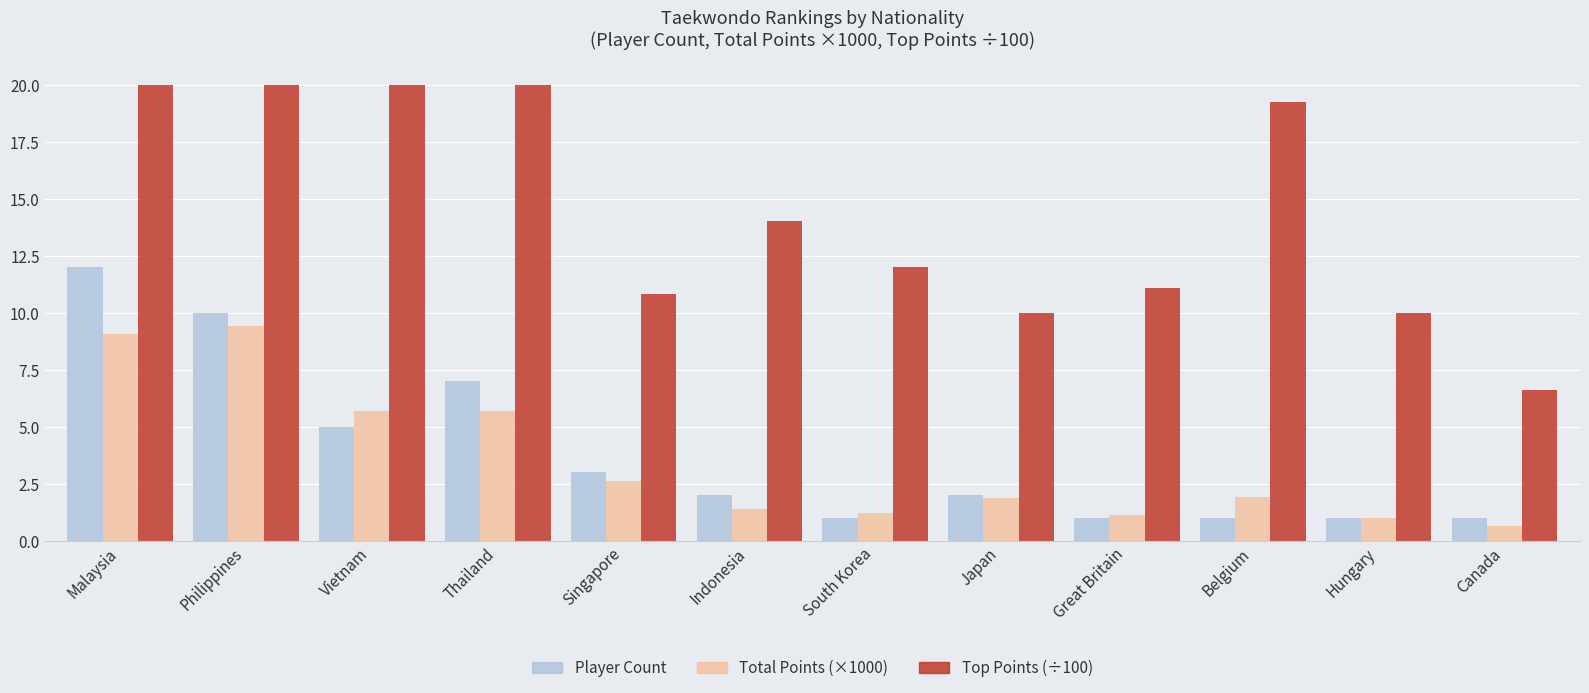

Count the number of categories in the chart.

12